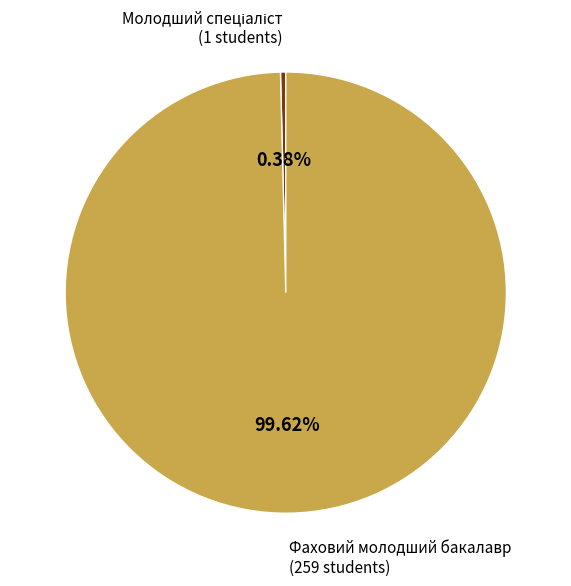

Which category accounts for the majority?

Фаховий молодший бакалавр